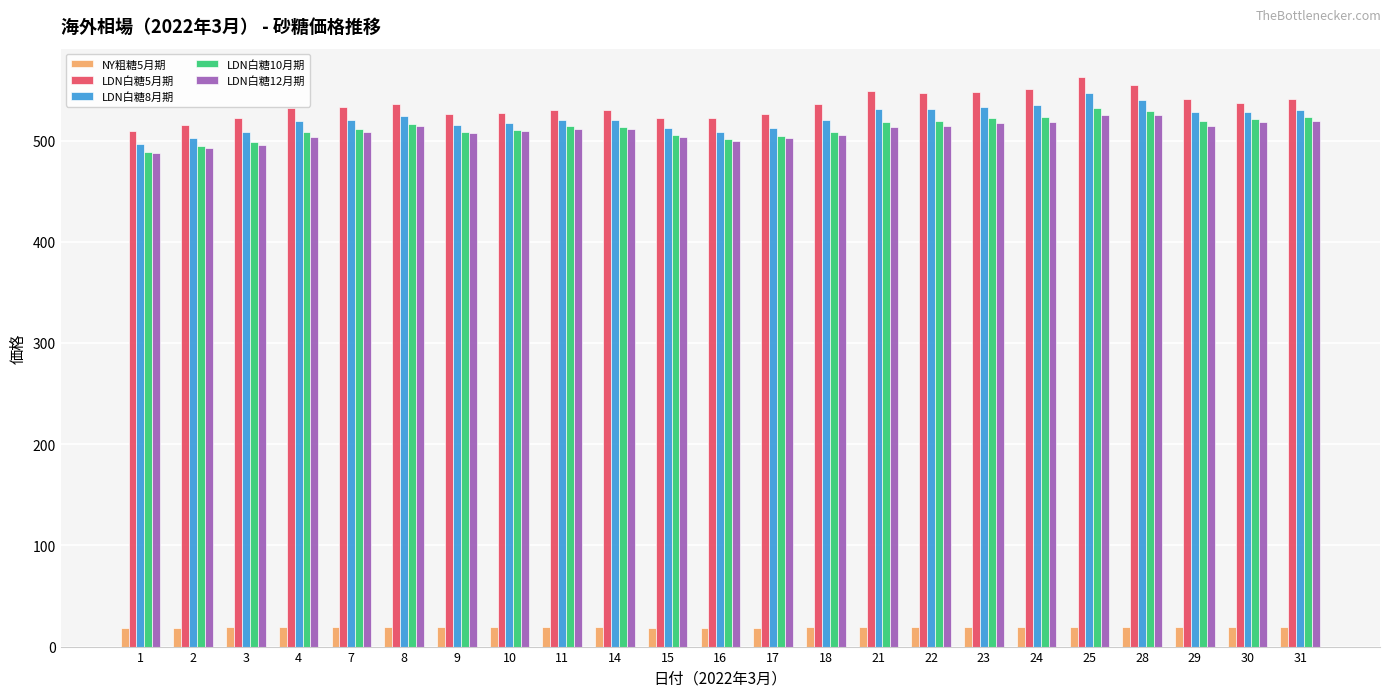

At which label does NY粗糖5月期 first exceed 19?

4